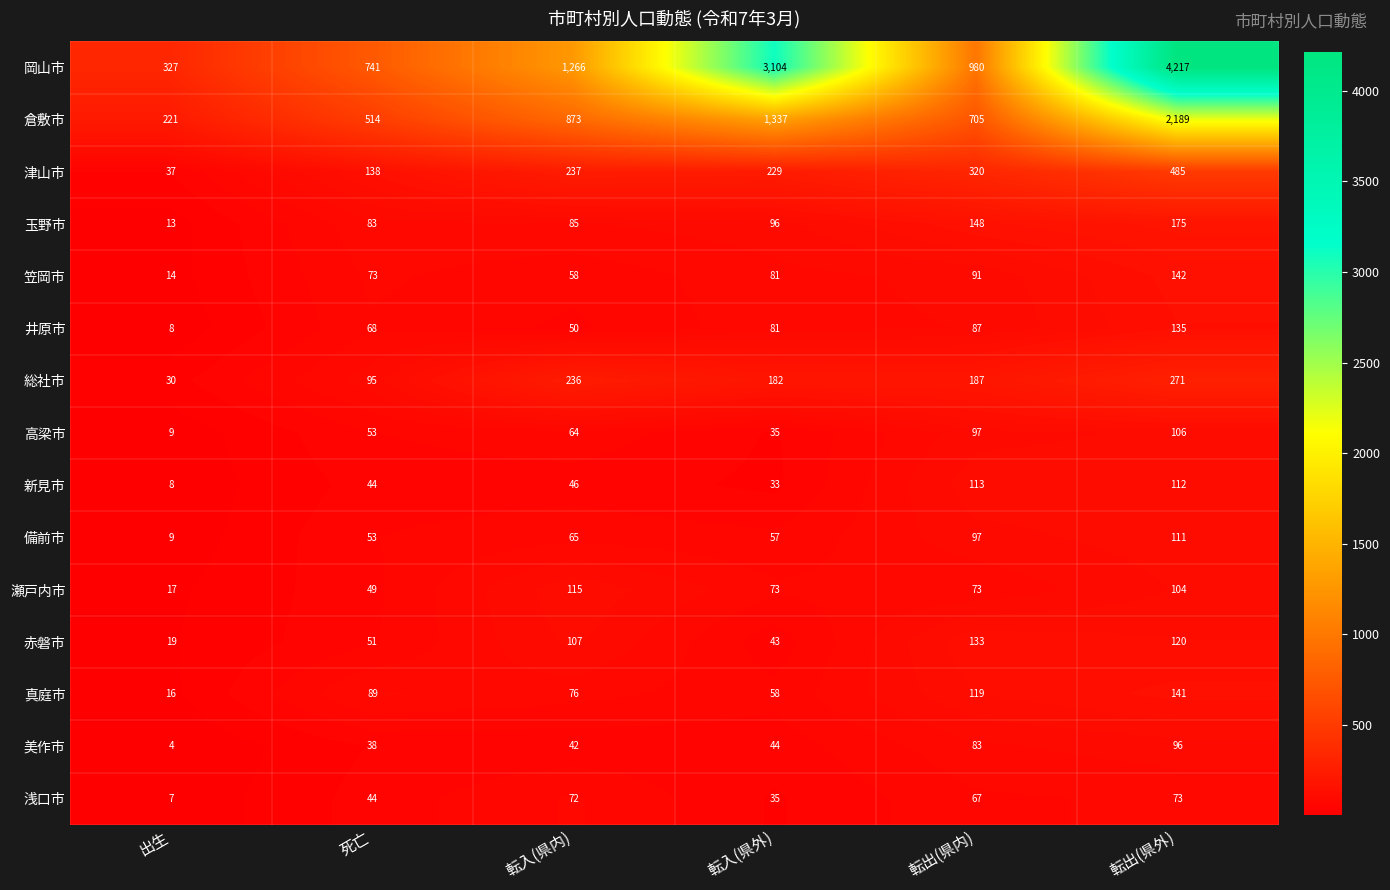

List the labels in order of 浅口市 value, largest first.

転出(県外), 転入(県内), 転出(県内), 死亡, 転入(県外), 出生